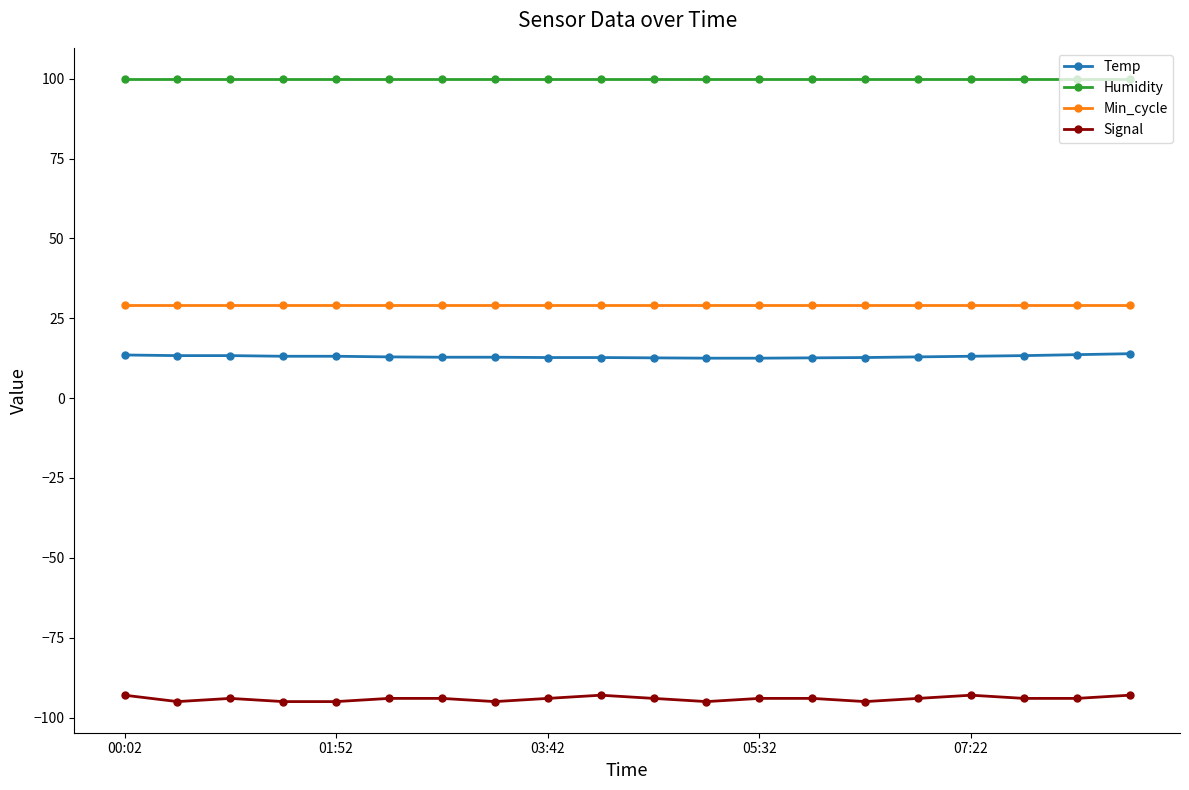

At how many categories does at least one series exceed 96?

20